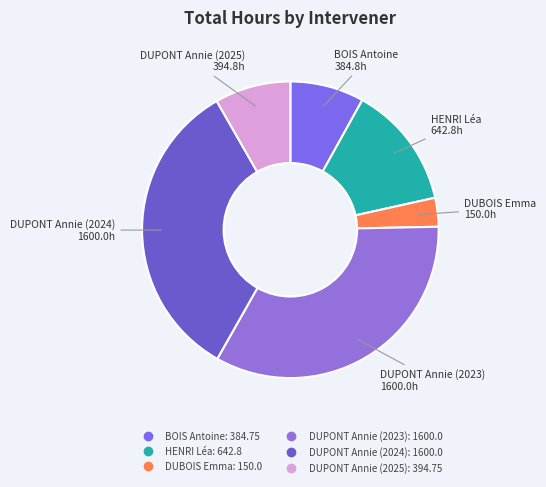

The DUPONT Annie (2025) slice represents 1% of the pie. True or false?

False